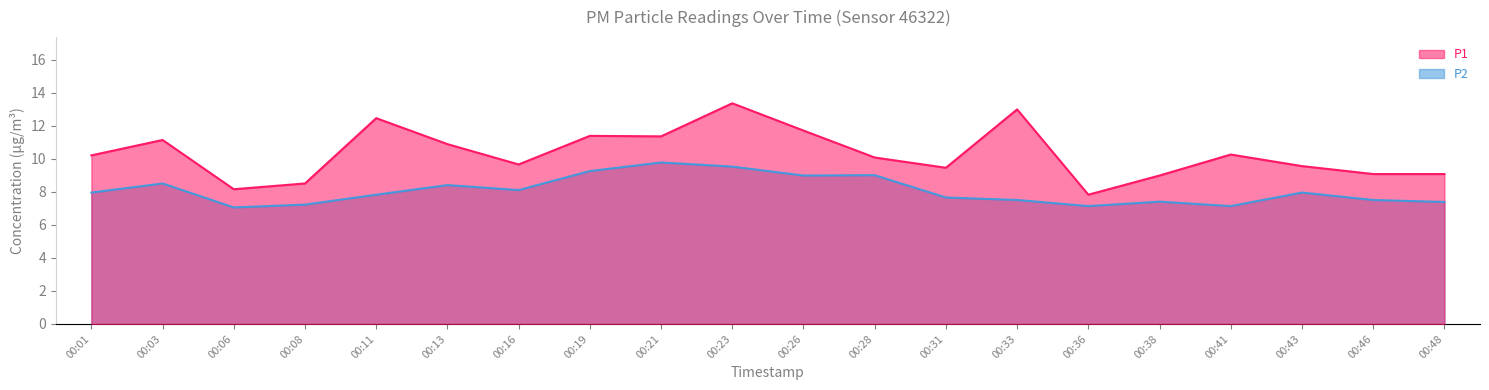

Does the chart have visible grid lines?

No